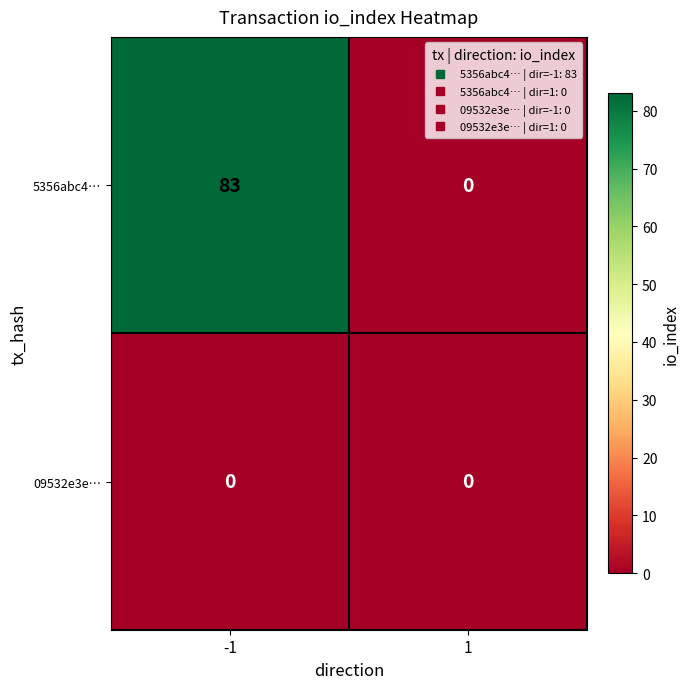

What is the difference between the maximum and minimum values in the 5356abc4… series?

83